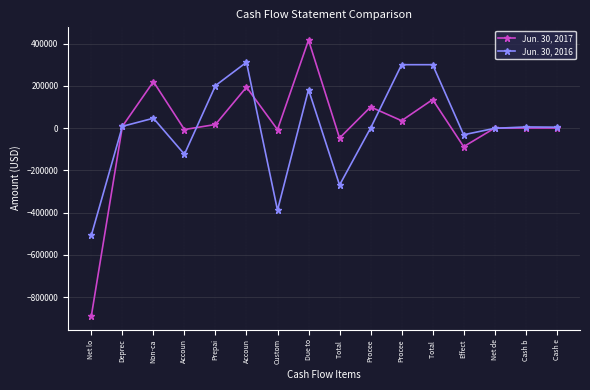

At which category does Jun. 30, 2016 reach its first local valley?

Accoun